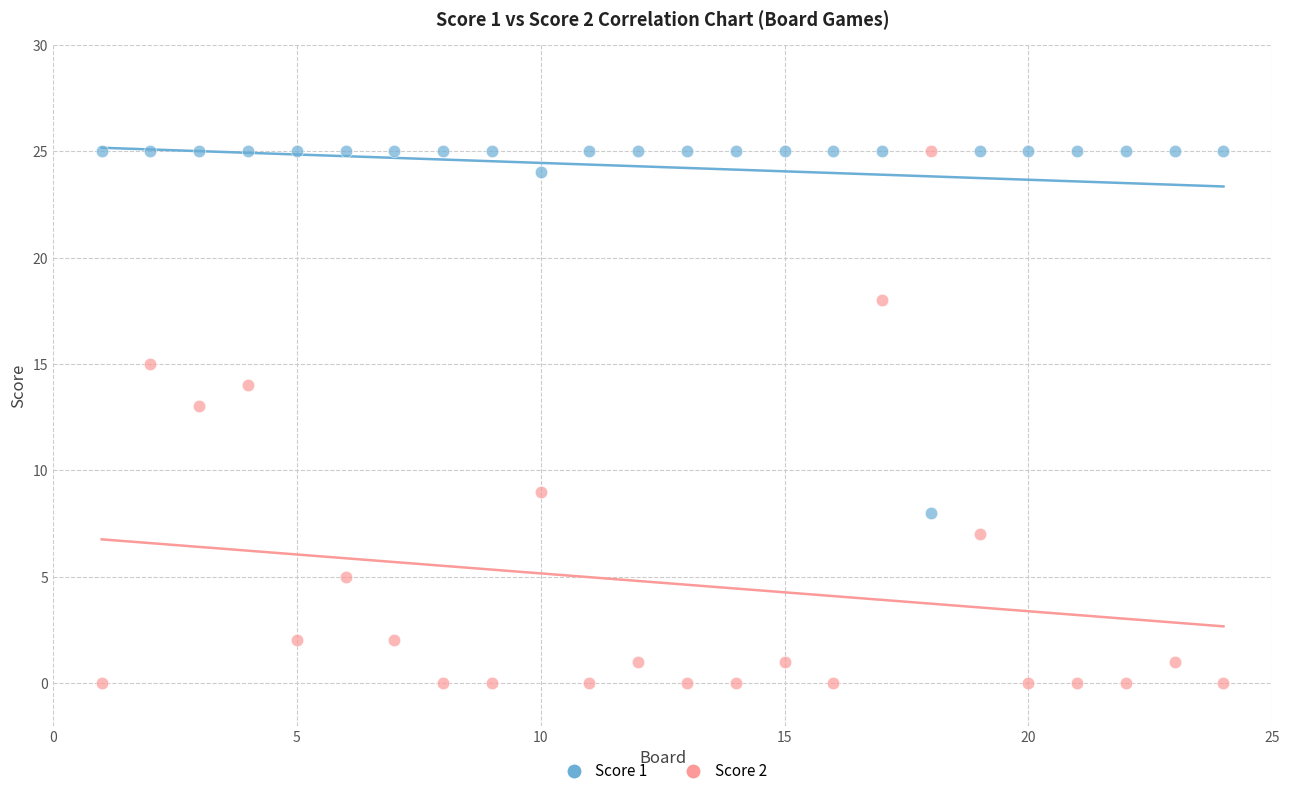

Across all data points, what is the range of Y values (max minus min)?

25